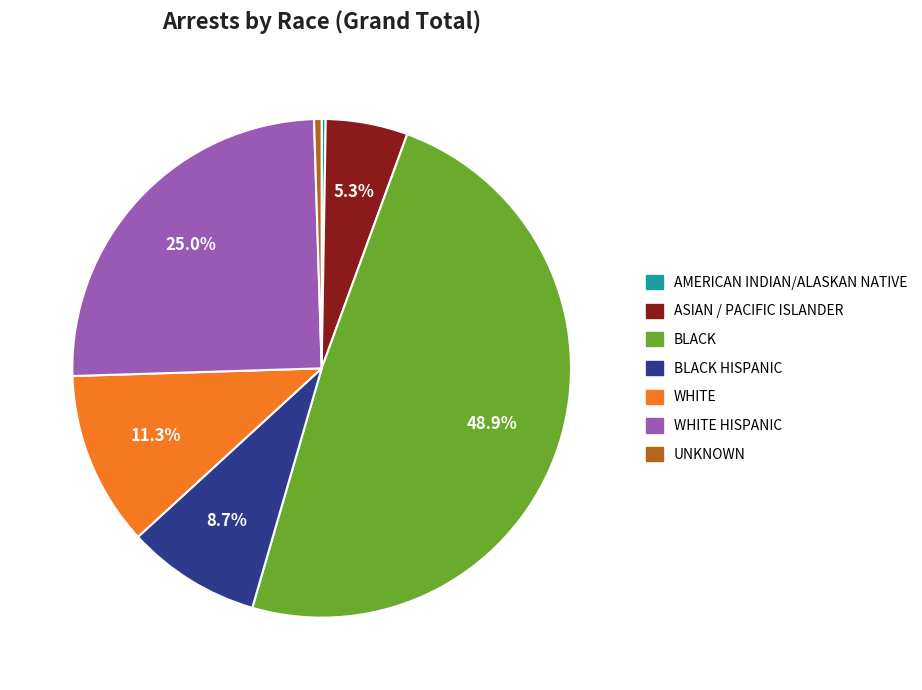

Does ASIAN / PACIFIC ISLANDER represent more than half of the total?

No